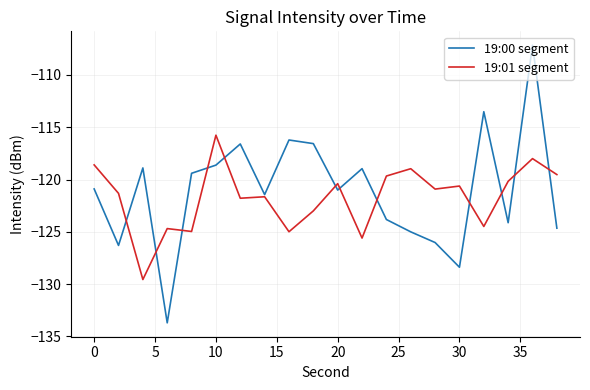

Rank the series by their maximum value, from lowest to highest.

19:01 segment, 19:00 segment